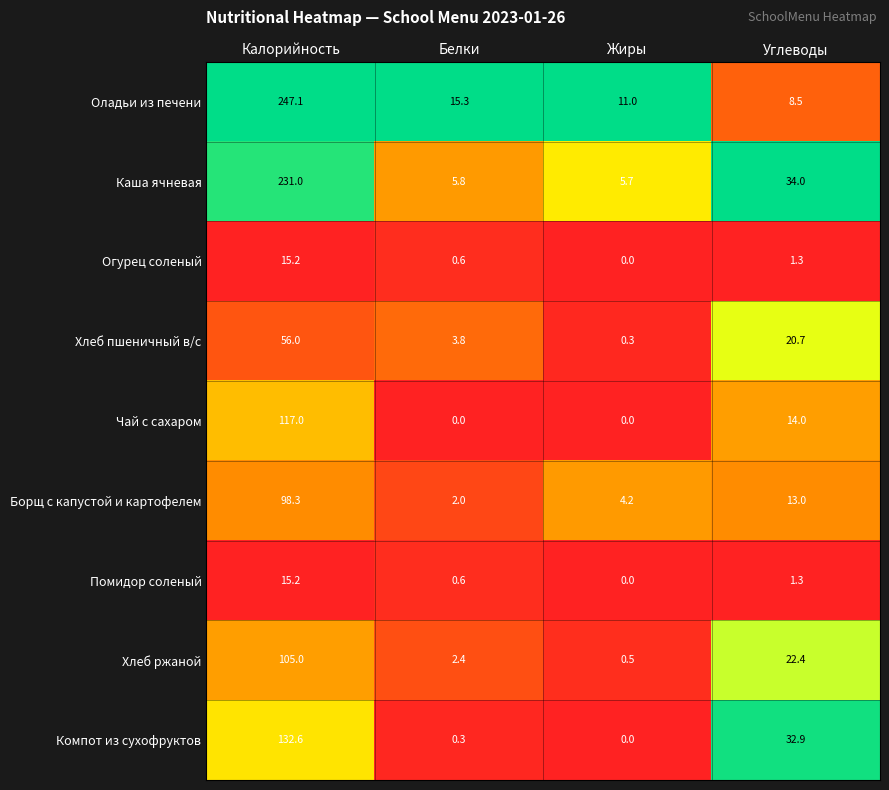

Is it true that Помидор соленый equals 0.7 at Углеводы?

False